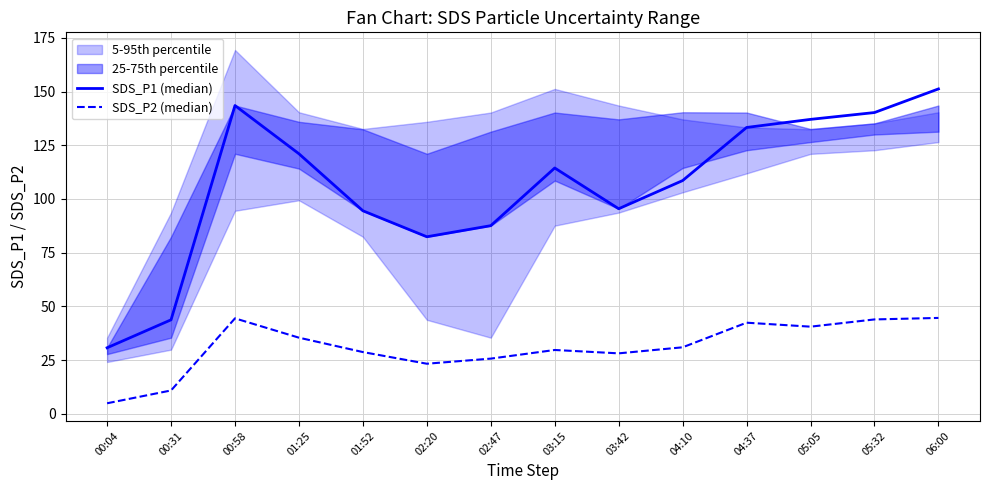

Is it true that SDS_P1 (median) equals 94.5 at 01:52?

True